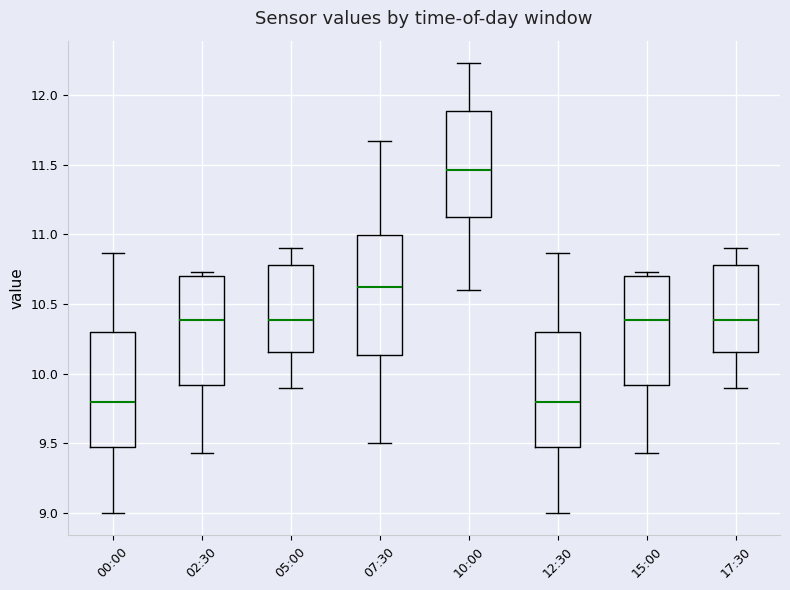

Where is the lower edge of the box for 12:30 on the y-axis? The values are not printed on the chart, so give them approximately, as read against the axis.

9.45